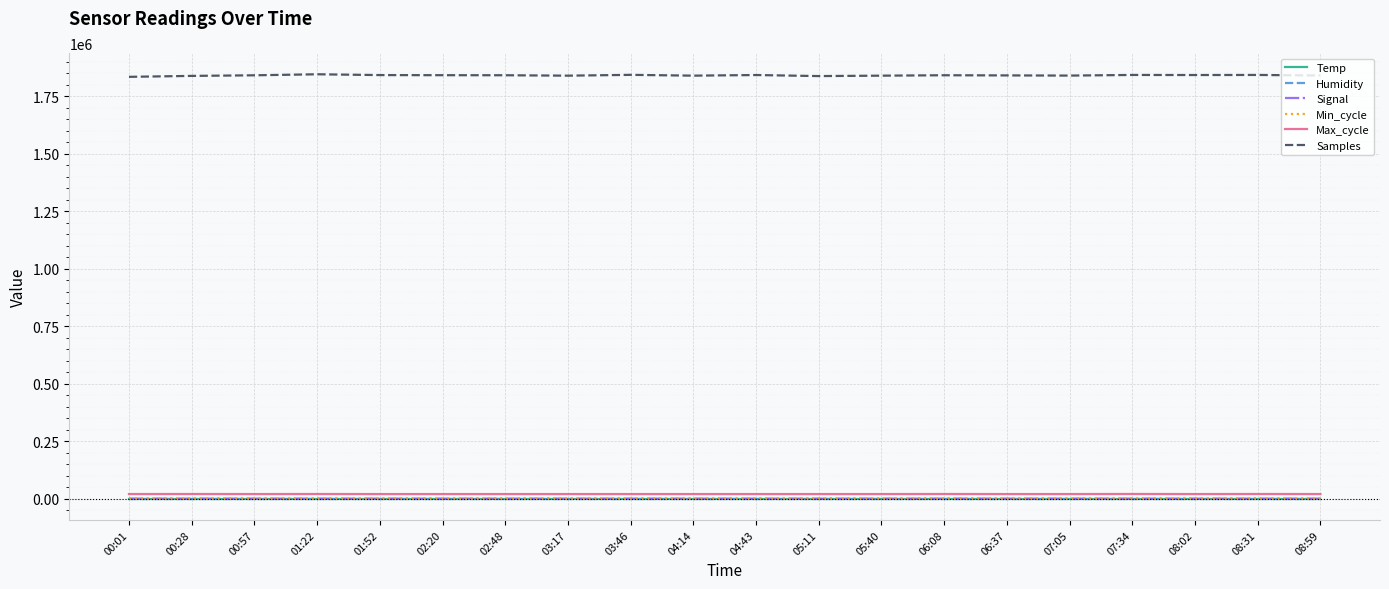

True or false: Samples and Max_cycle intersect in this chart.

False